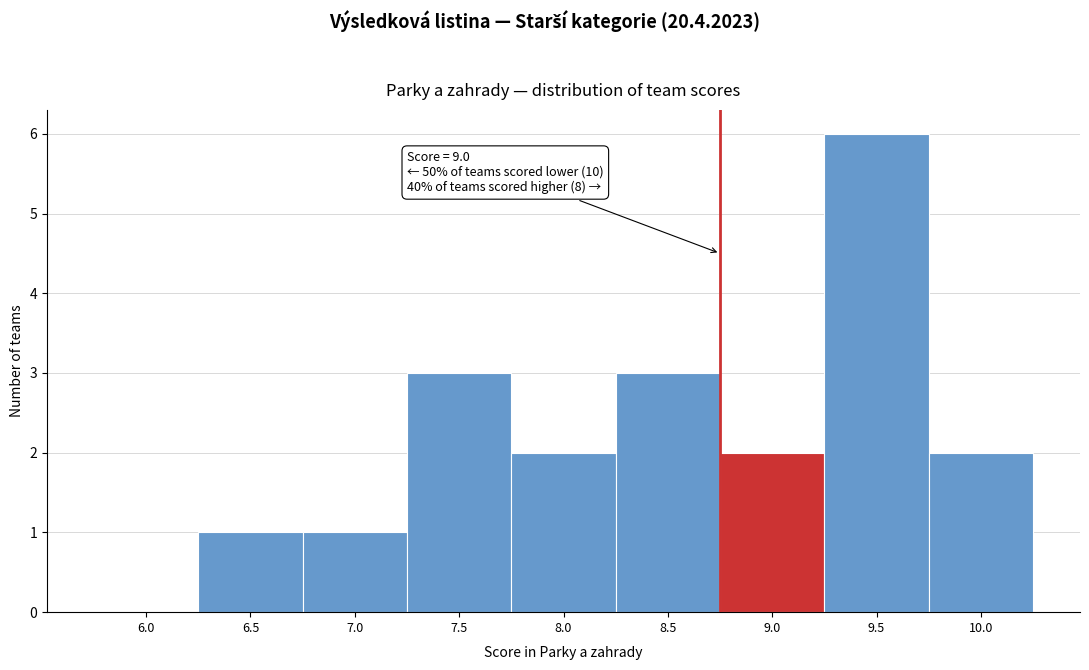

Reading left to right, transcribe all the data shown in this chart.

6.0=0	6.5=1	7.0=1	7.5=3	8.0=2	8.5=3	9.0=2	9.5=6	10.0=2